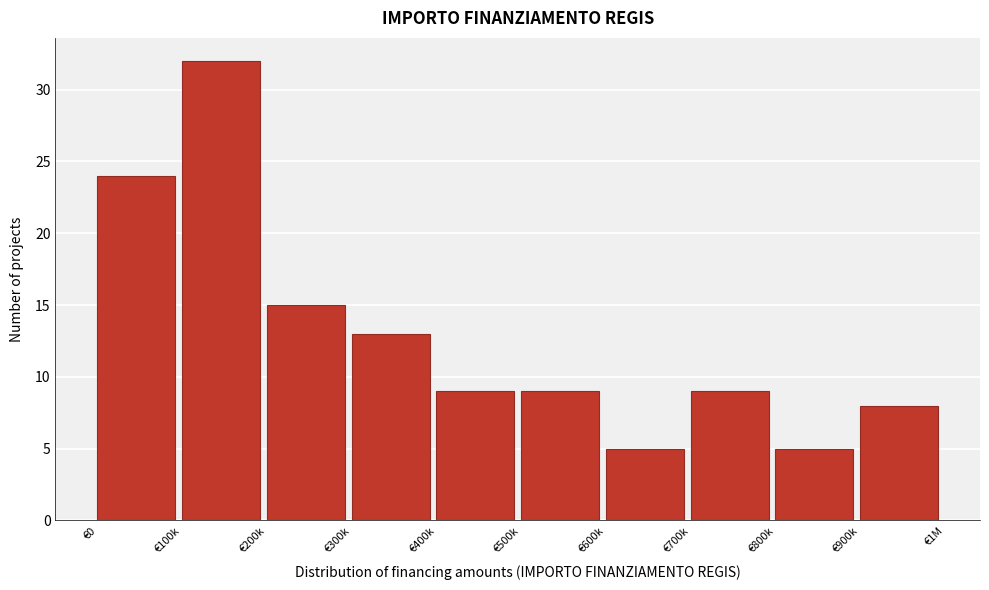

Reading right to left, what are all the values shown in this chart?

€900k=8	€800k=5	€700k=9	€600k=5	€500k=9	€400k=9	€300k=13	€200k=15	€100k=32	€0=24